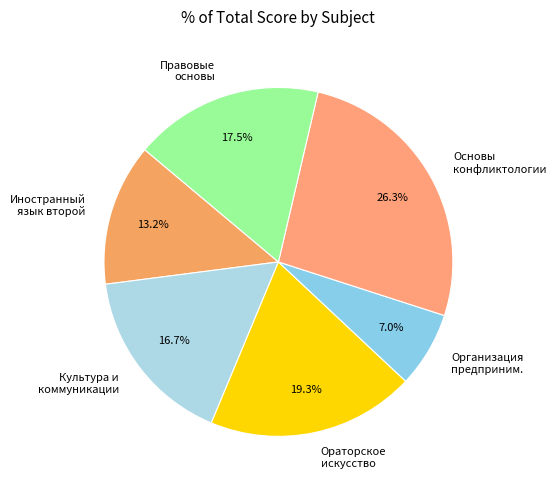

What is the total percentage of Правовые основы and Ораторское искусство?

36.8%